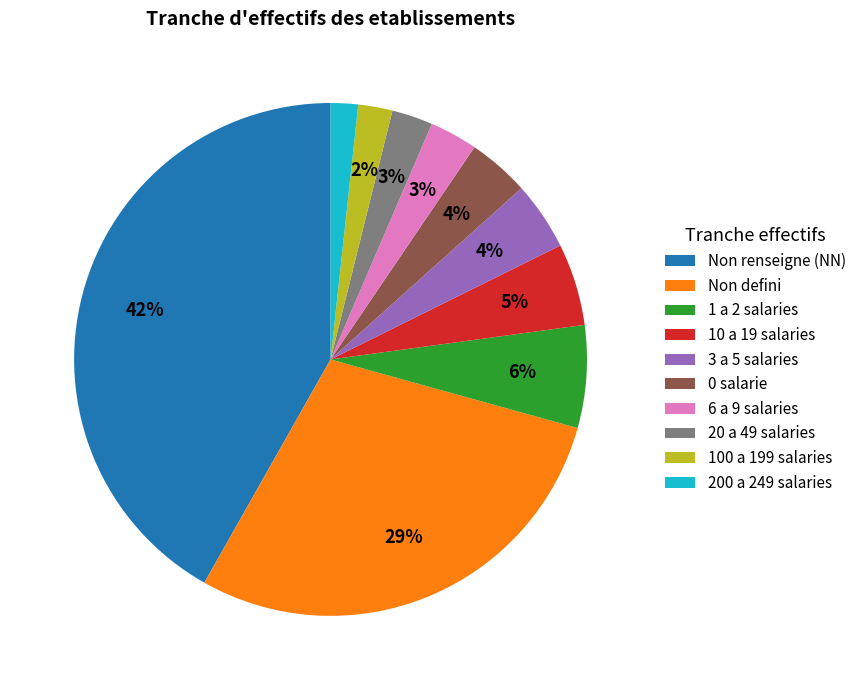

Is the sum of Non defini and 0 salarie greater than half?

No